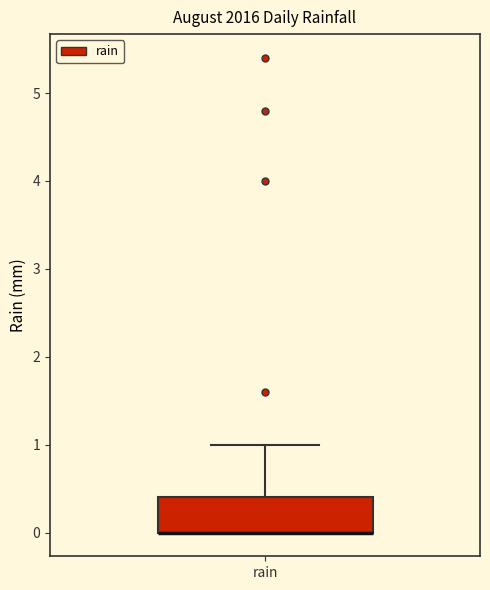

Where is the upper edge of the box for rain on the y-axis? The values are not printed on the chart, so give them approximately, as read against the axis.

0.4